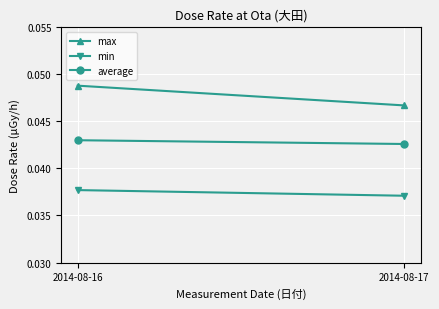

The value of average at 2014-08-16 is 0.0. True or false?

True